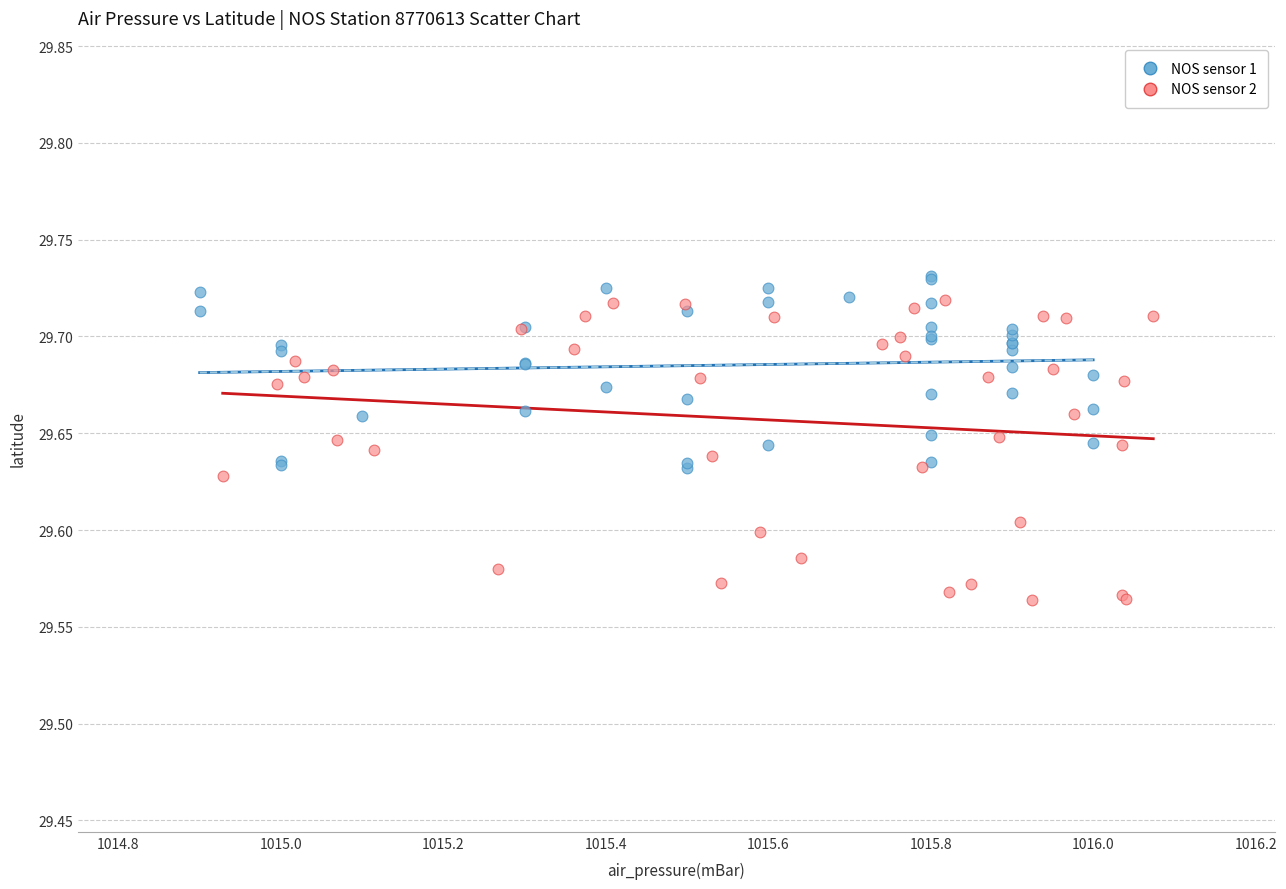

What are all the series names shown in the legend?

NOS sensor 1, NOS sensor 2